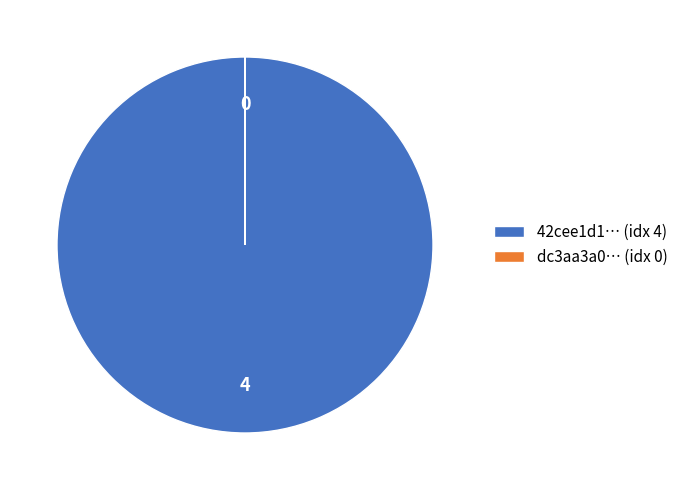

What is the majority slice?

42cee1d1… (idx 4)